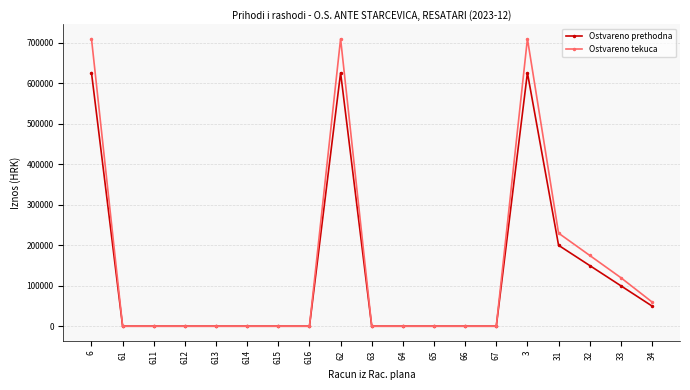

What is the sum of all Ostvareno prethodna values?

2379159.7